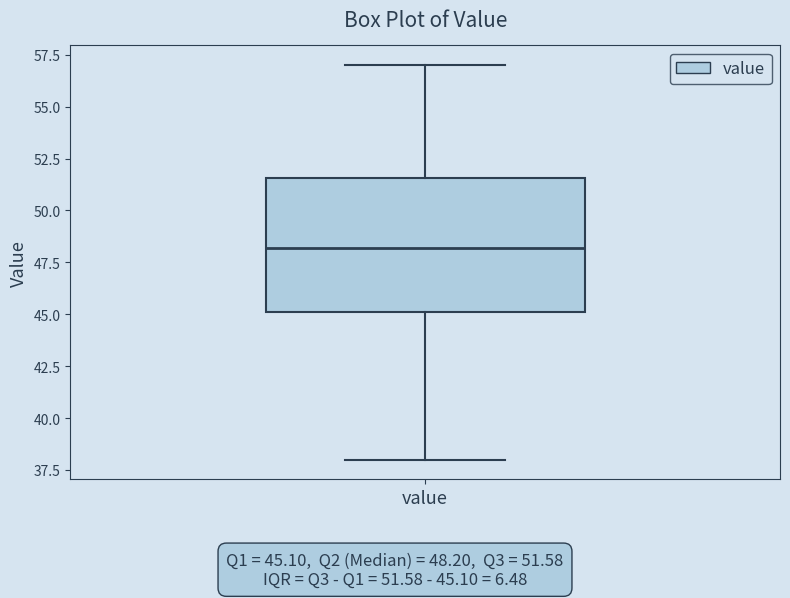

Transcribe this box plot: give where the median line is, the range the box spans, and where the two whiskers end, as read against the y-axis. The values are not printed on the chart, so give them approximately, as read against the axis.

median 48.0, box 45.0 to 51.5, whiskers 38.0 to 57.0